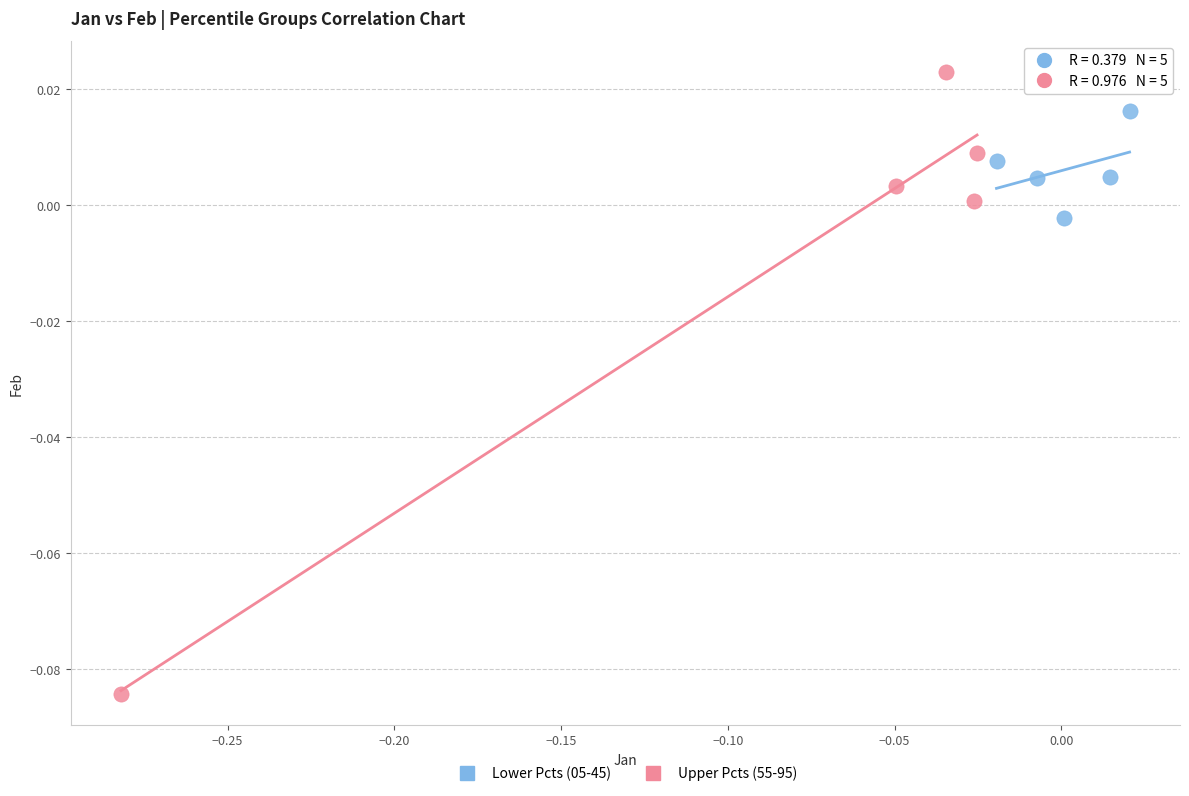

Which series has the largest Y range (max minus min)?

Upper Pcts (55-95)